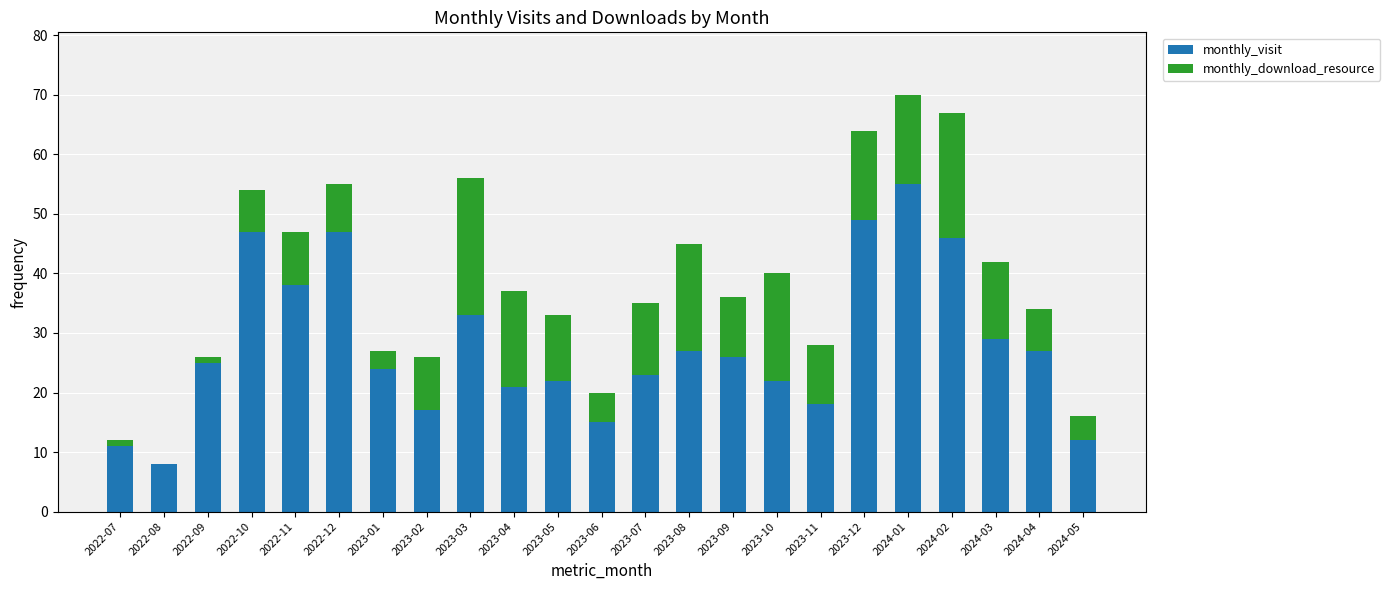

What is the approximate value of monthly_visit at 2023-12?

49